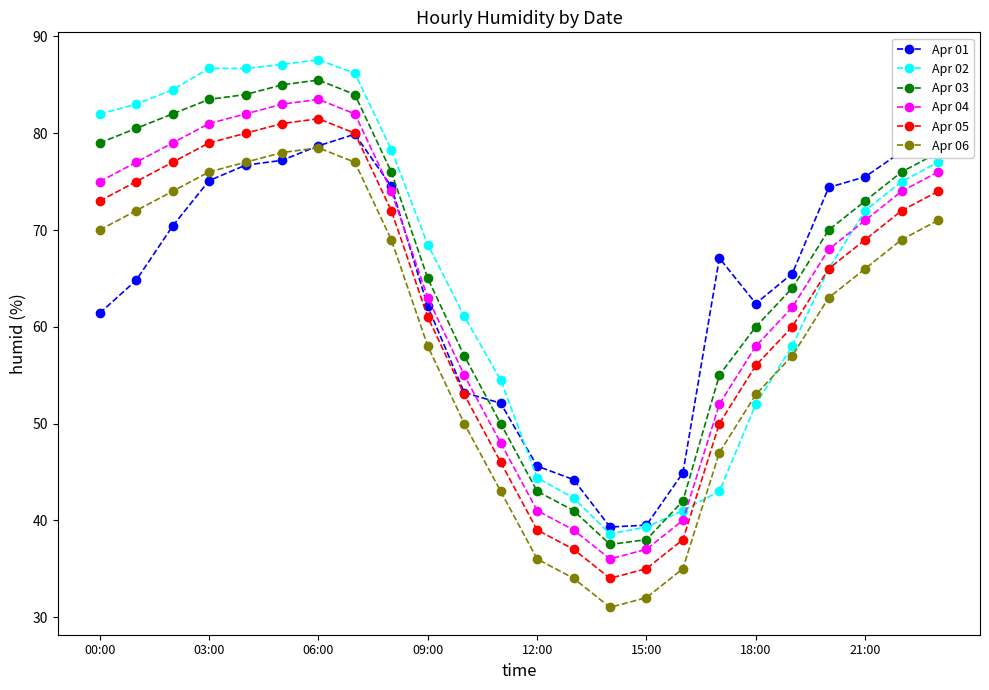

Is this an area chart (filled region under the line)?

No